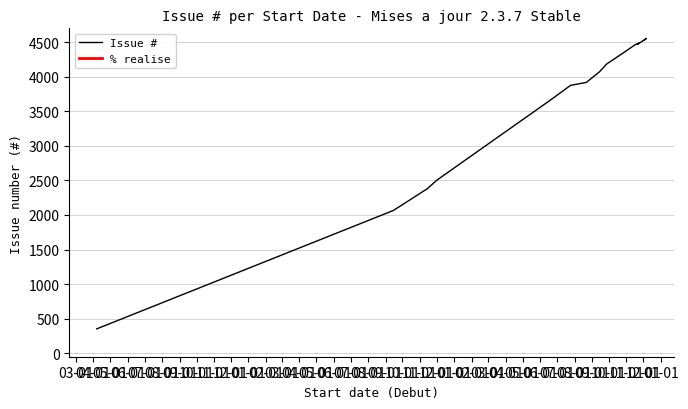

Is it true that Issue # equals 4184 at 27/09/2012?

True